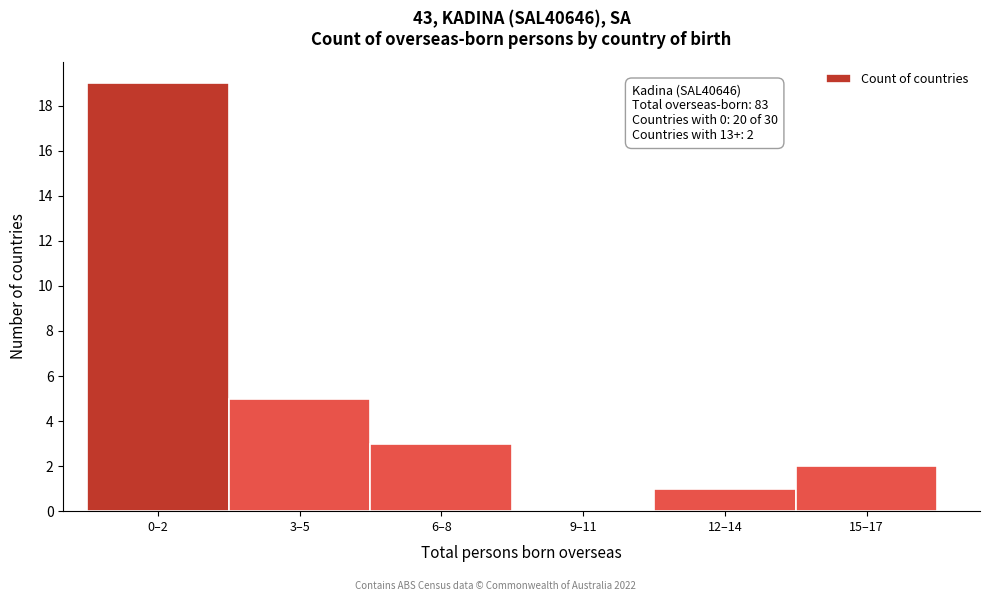

Reading left to right, list all the values displayed in this chart.

0–2=19	3–5=5	6–8=3	9–11=0	12–14=1	15–17=2